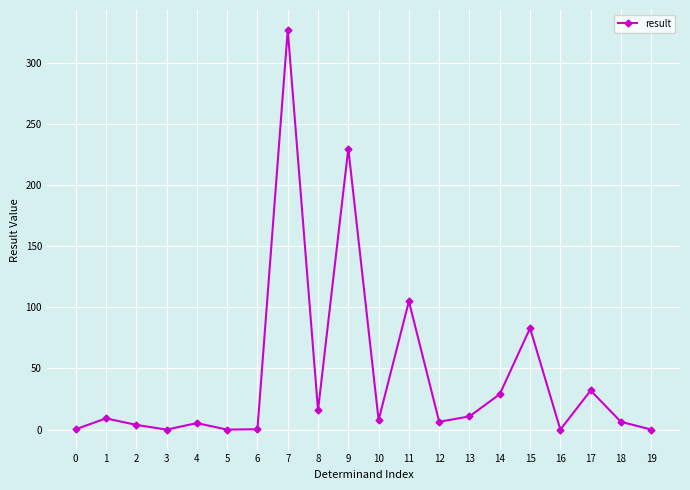

What is the value of the 15th point from the left?

29.0